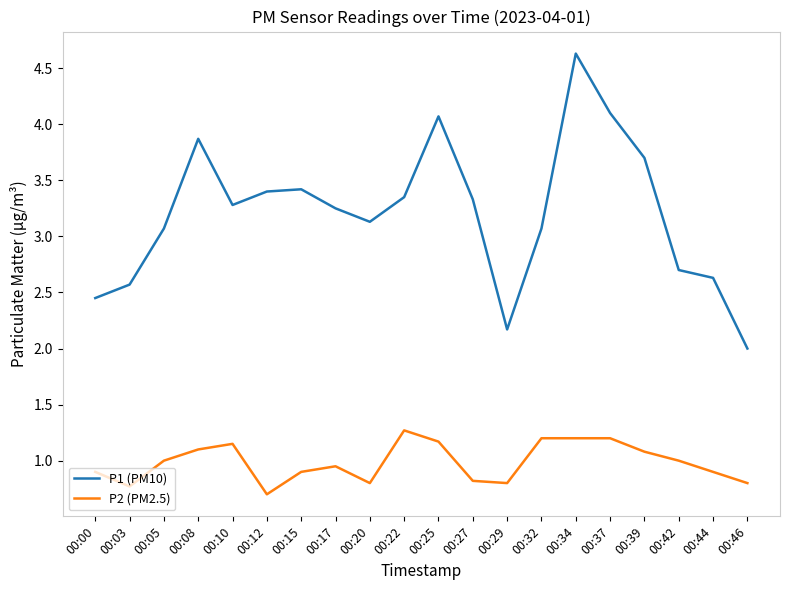

At which category is the sum across all series the highest?

00:34